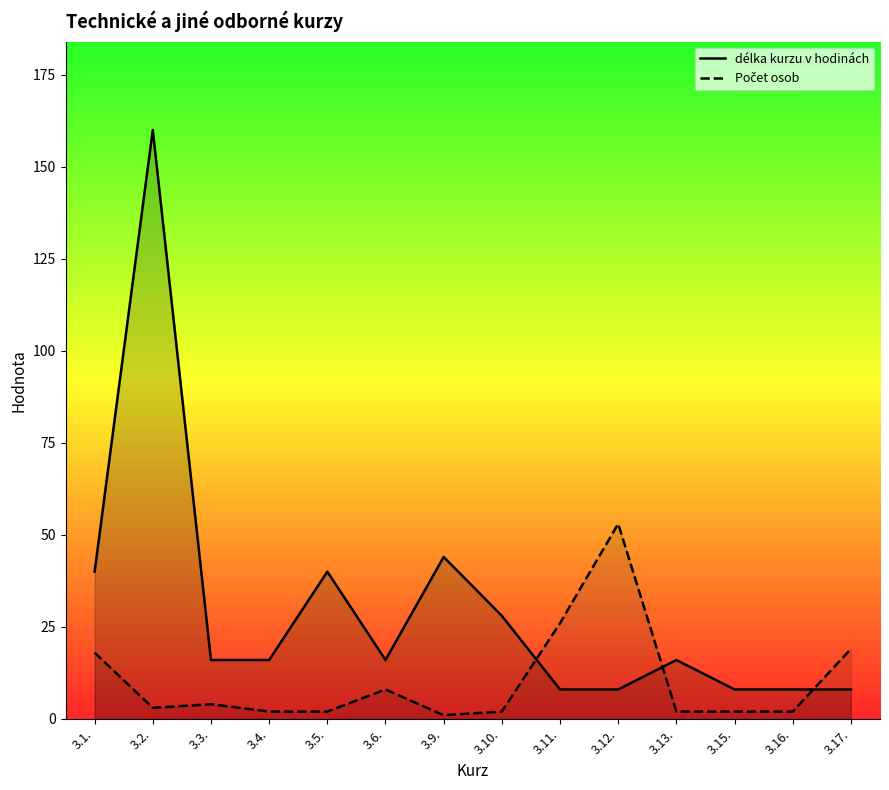

True or false: Počet osob has a value of 4 at 3.3..

True